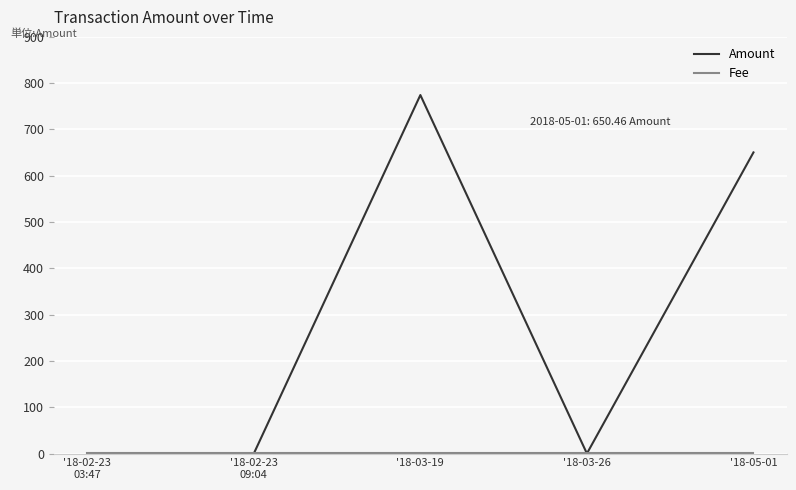

Does the chart have visible grid lines?

Yes